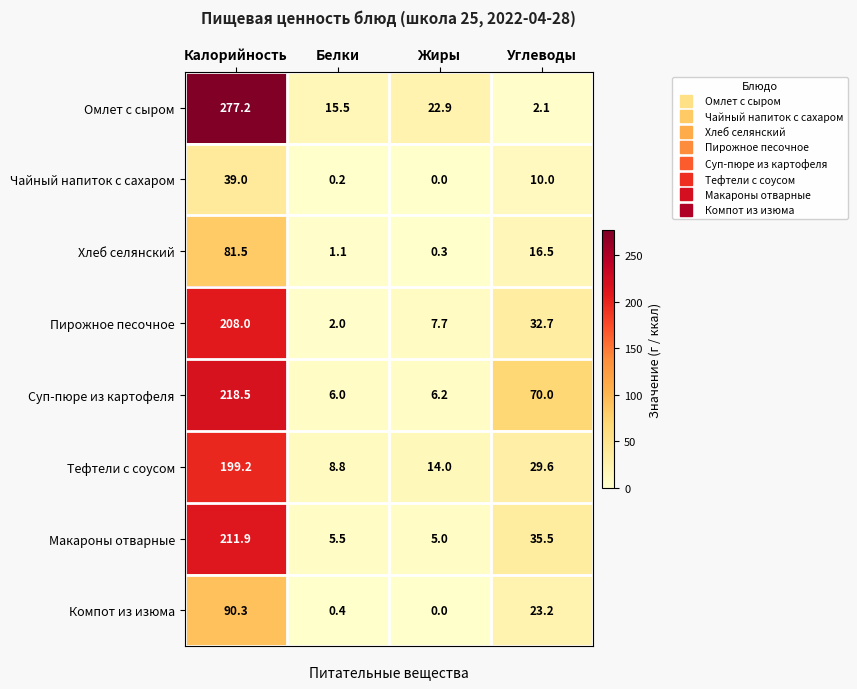

Which series has the largest total across all categories?

Омлет с сыром